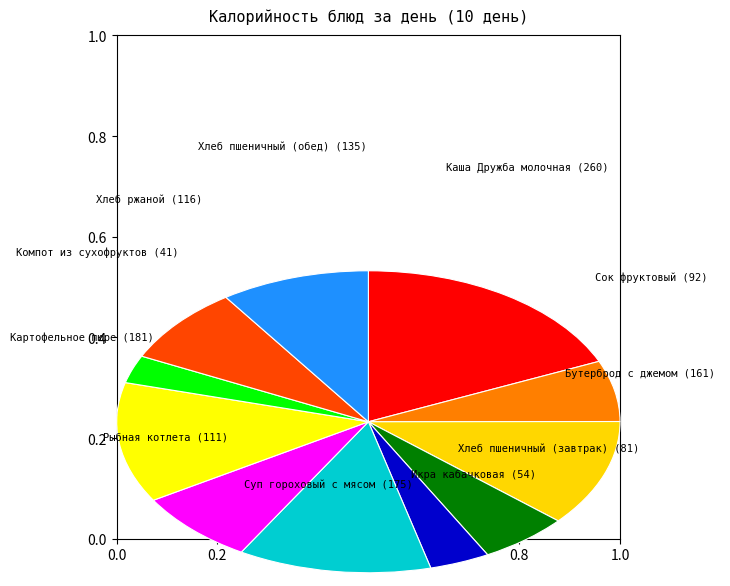

Count the number of slices in the pie.

11